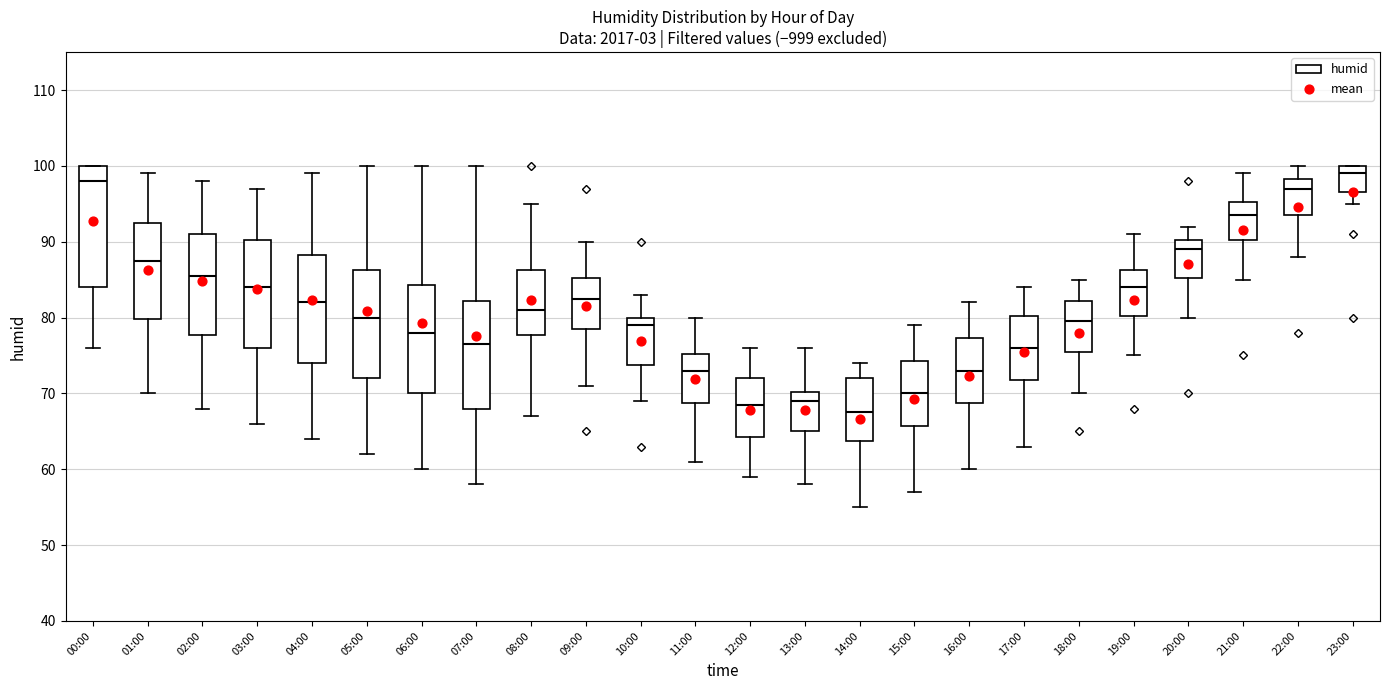

Where does the median line of the box for 12:00 sit on the y-axis? The values are not printed on the chart, so give them approximately, as read against the axis.

69